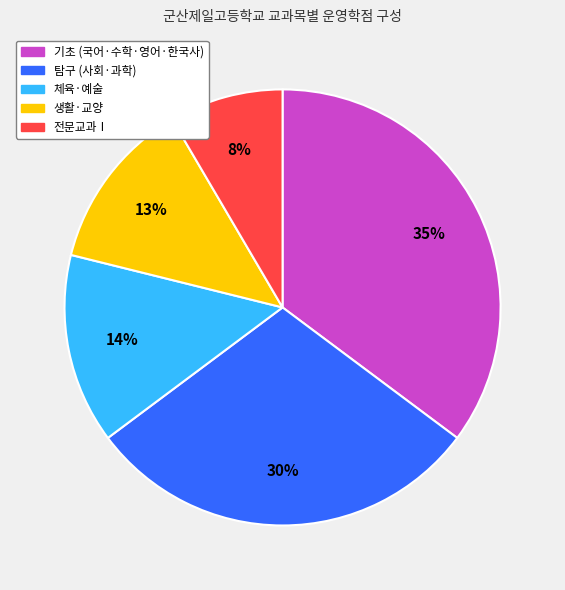

To the nearest percent, what is the average slice percentage?

20%